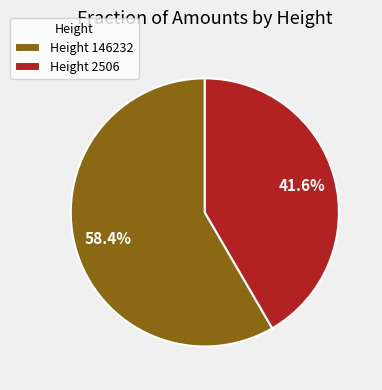

The Height 2506 slice represents 55% of the pie. True or false?

False